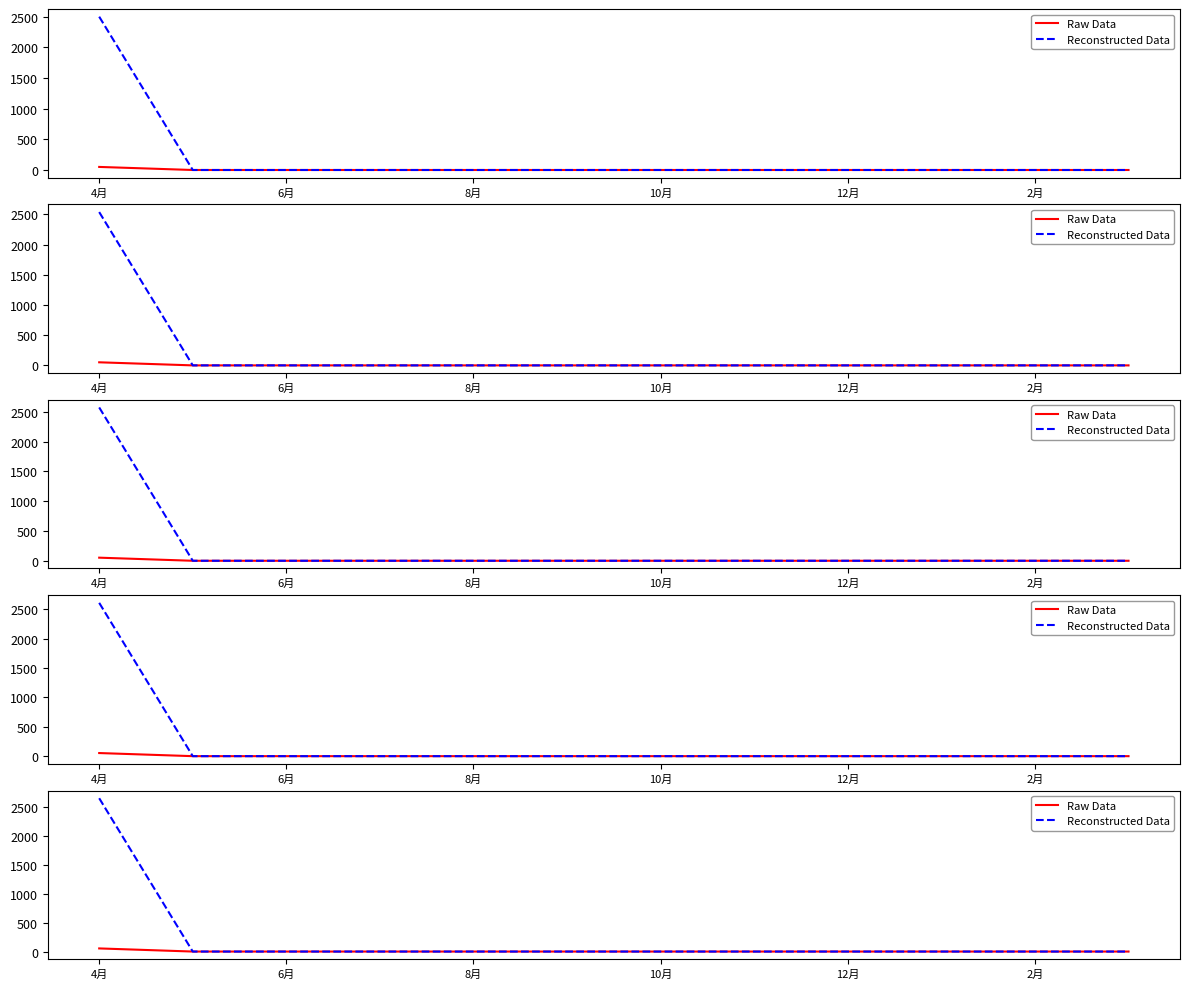

True or false: Reconstructed Data and Raw Data intersect in this chart.

False